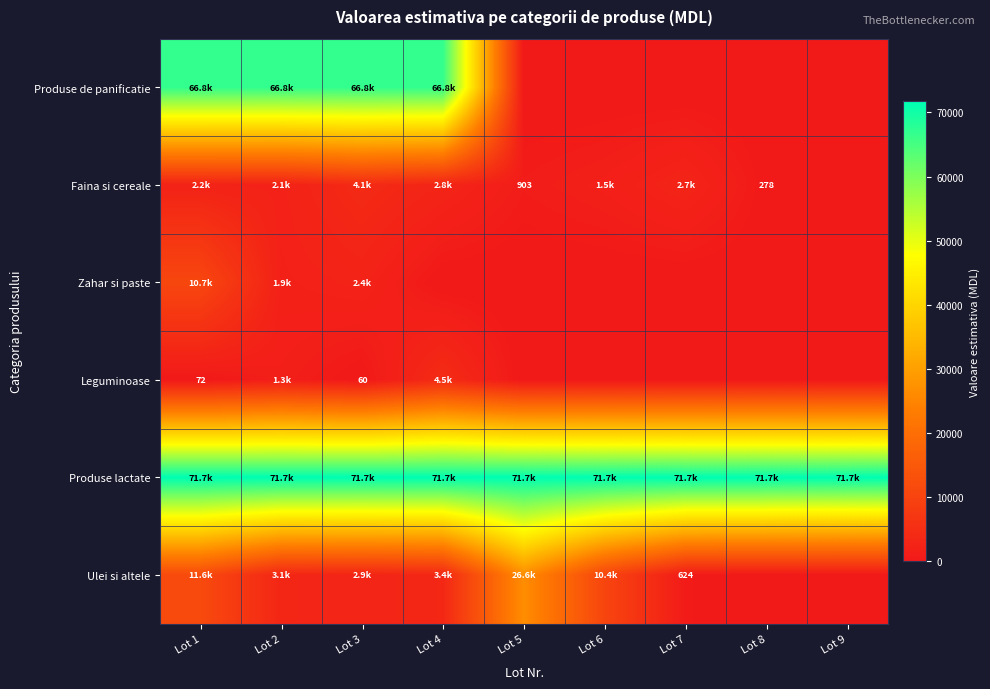

What is the difference between the highest and lowest values at Lot 9?

71719.8